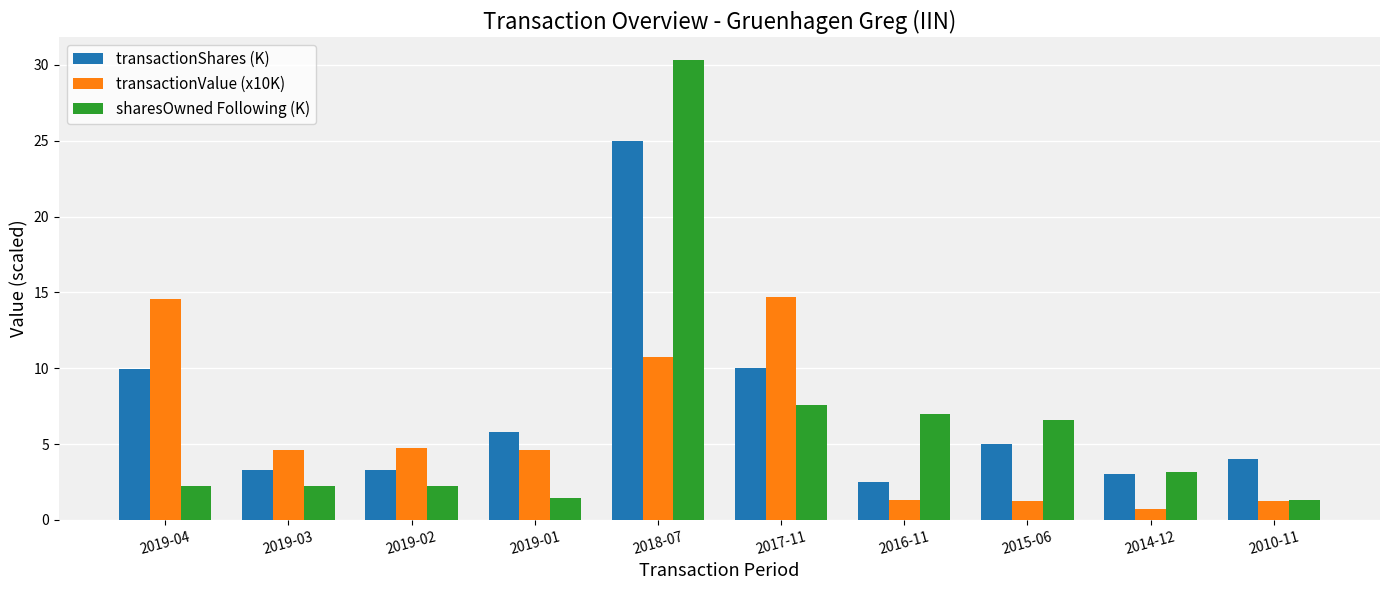

How many bars are there in total?

30